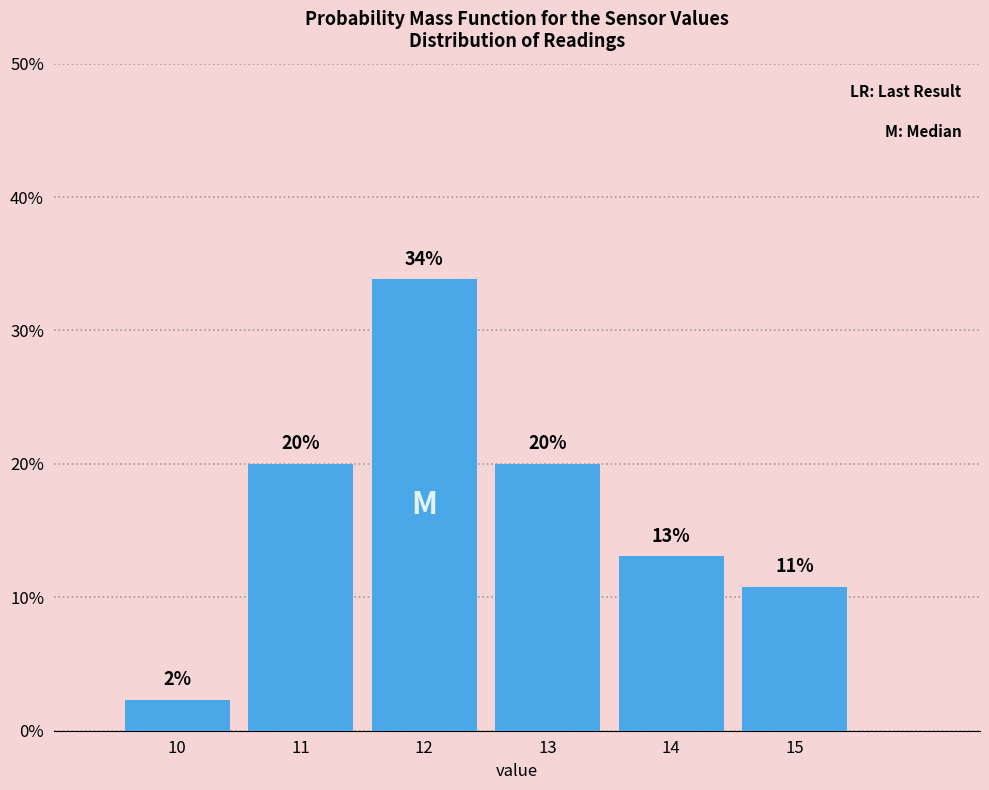

What value does the data have at 15?

10.8